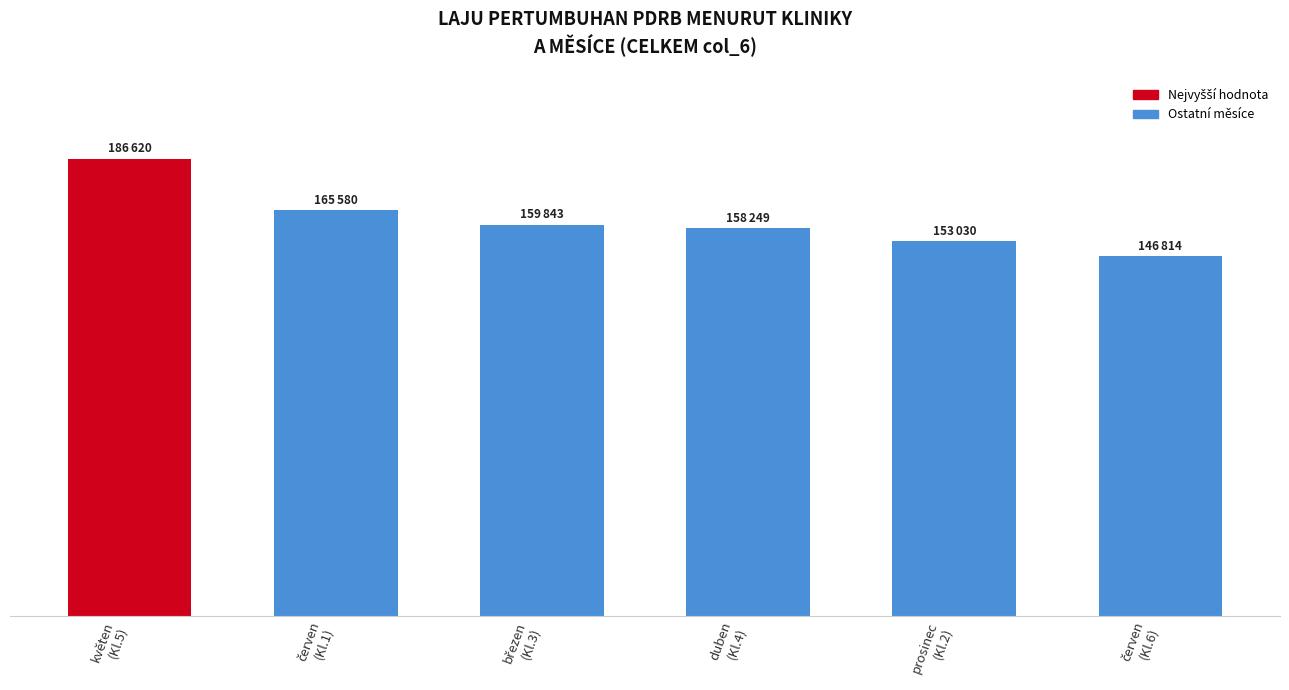

List the labels in order of value, smallest first.

červen
(Kl.6), prosinec
(Kl.2), duben
(Kl.4), březen
(Kl.3), červen
(Kl.1), květen
(Kl.5)